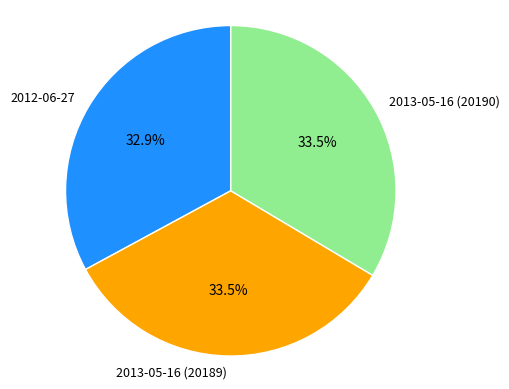

Which has a higher value, 2012-06-27 or 2013-05-16 (20189)?

2013-05-16 (20189)